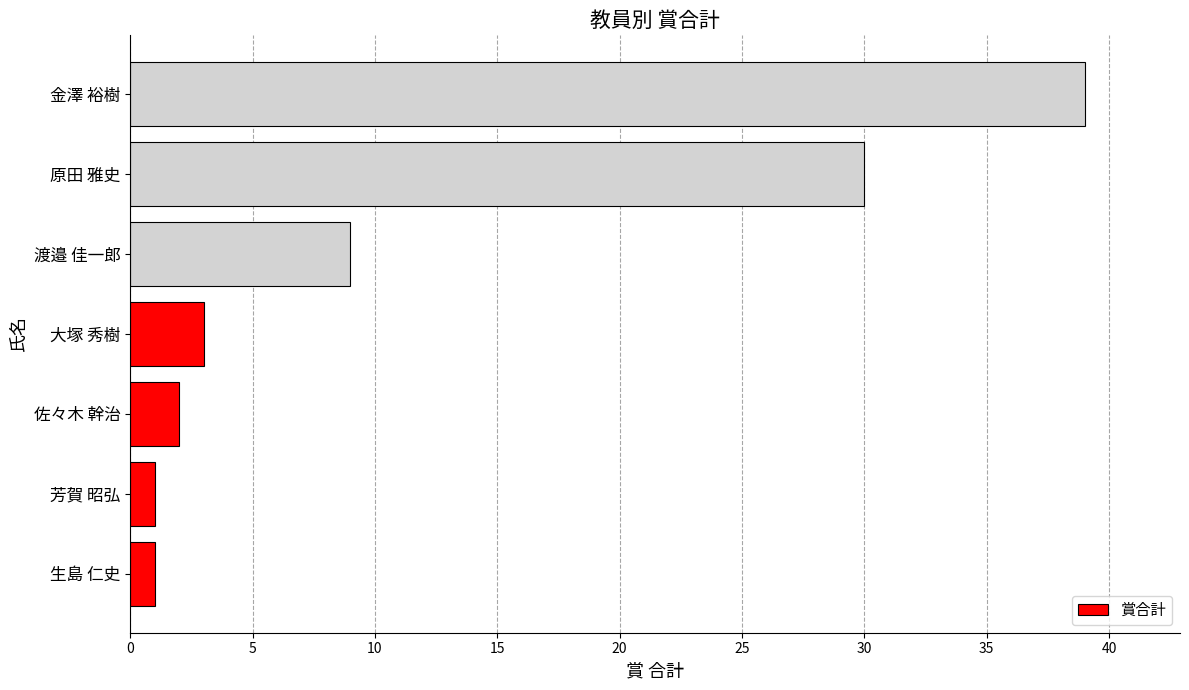

What is the difference between the second highest and minimum values?

29